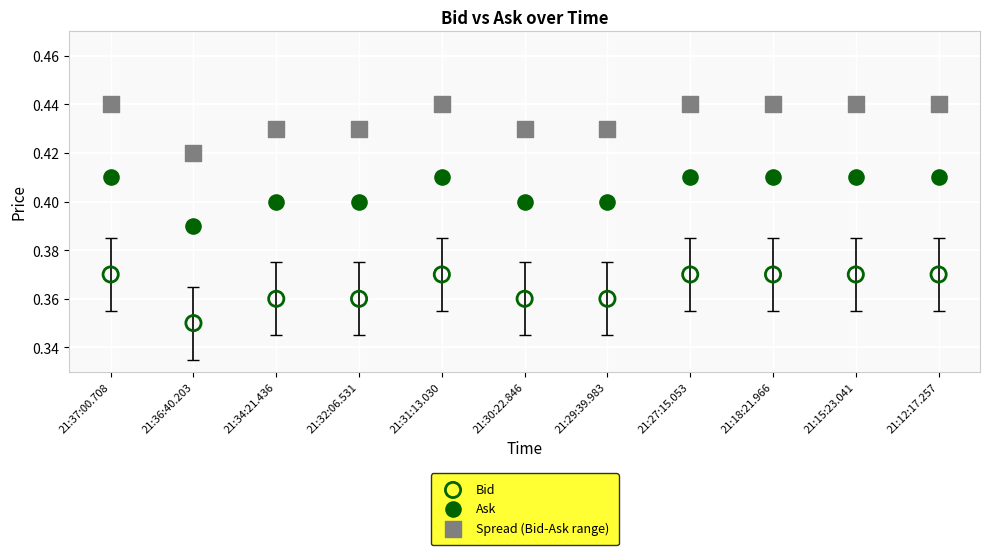

Which series contains the highest Y value?

Spread (Bid-Ask range)